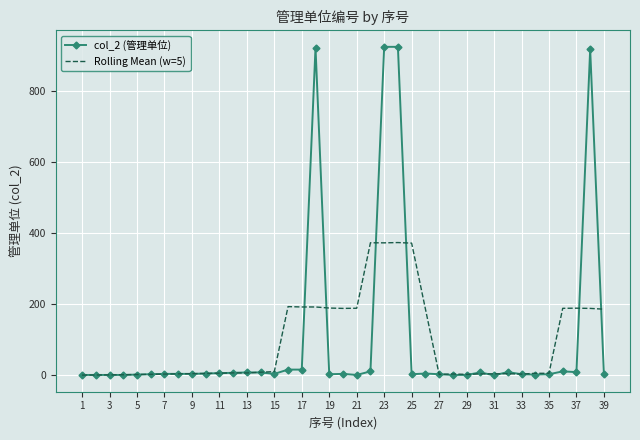

Which series has the widest spread of values?

col_2 (管理单位)